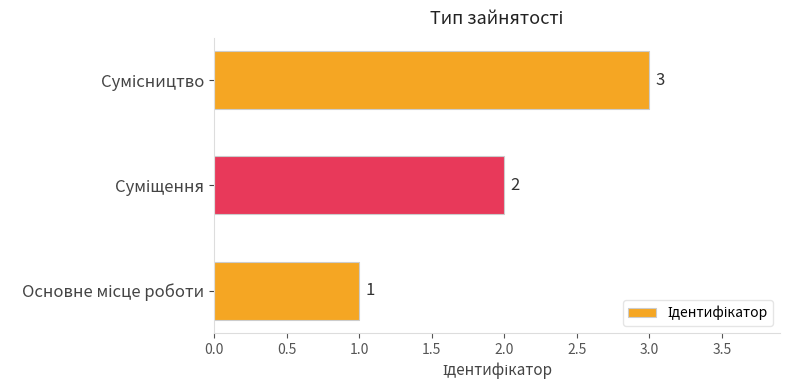

How many values are below 2?

1